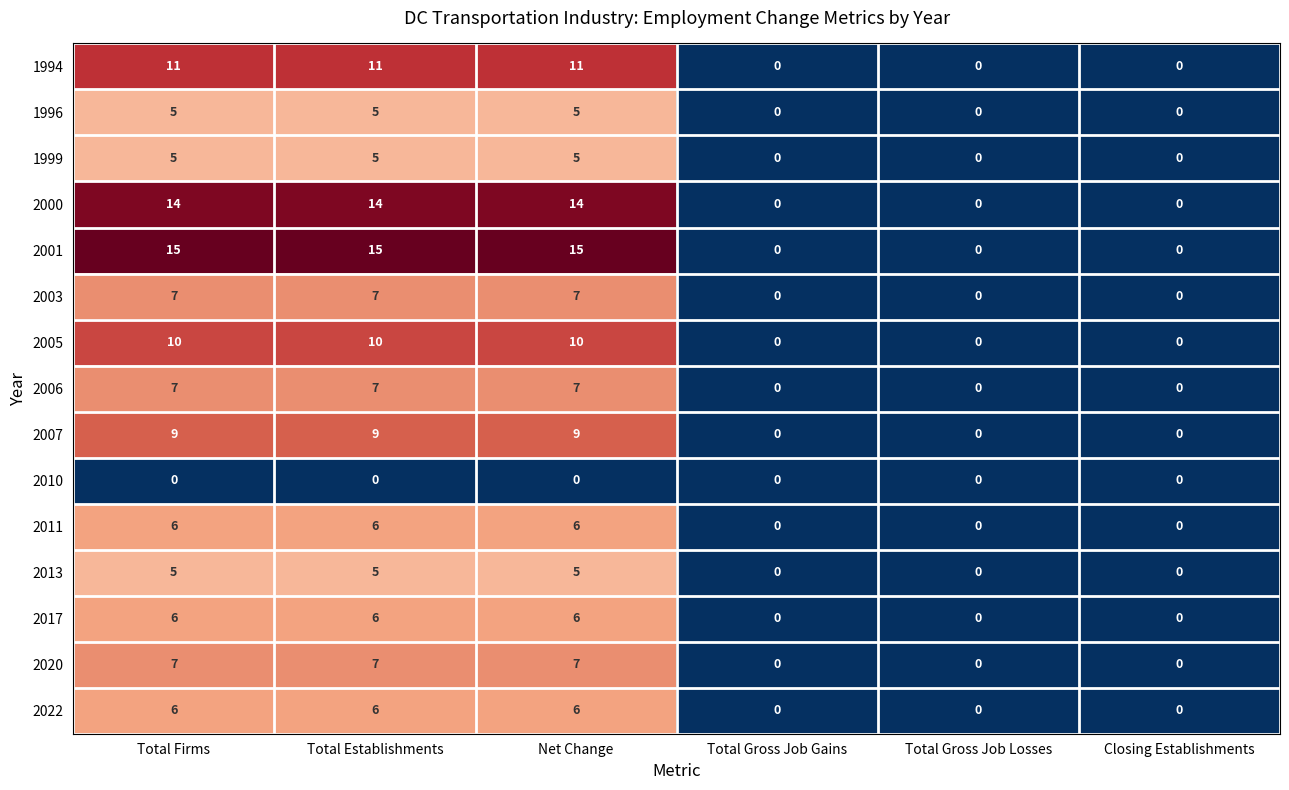

Which series changed the most between Total Firms and Total Gross Job Gains?

2001